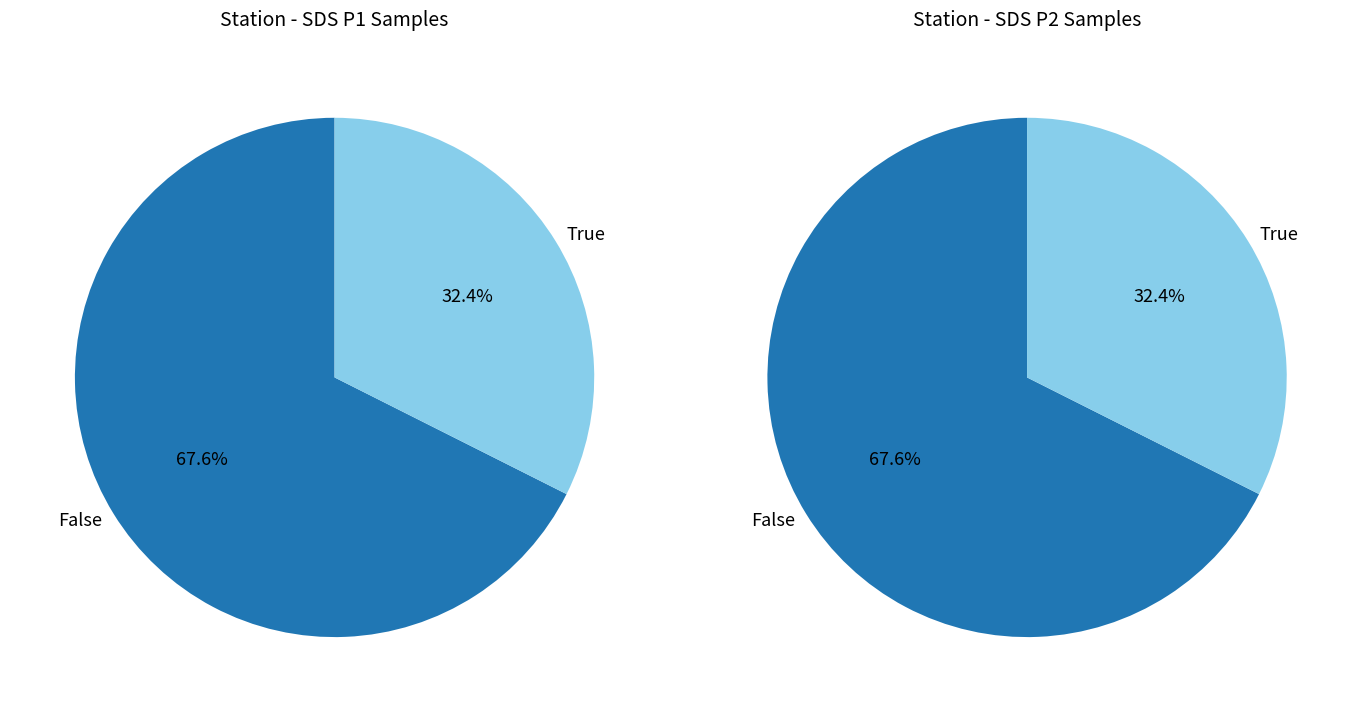

Between 2 and 4, which series saw the biggest shift?

SDS_P2